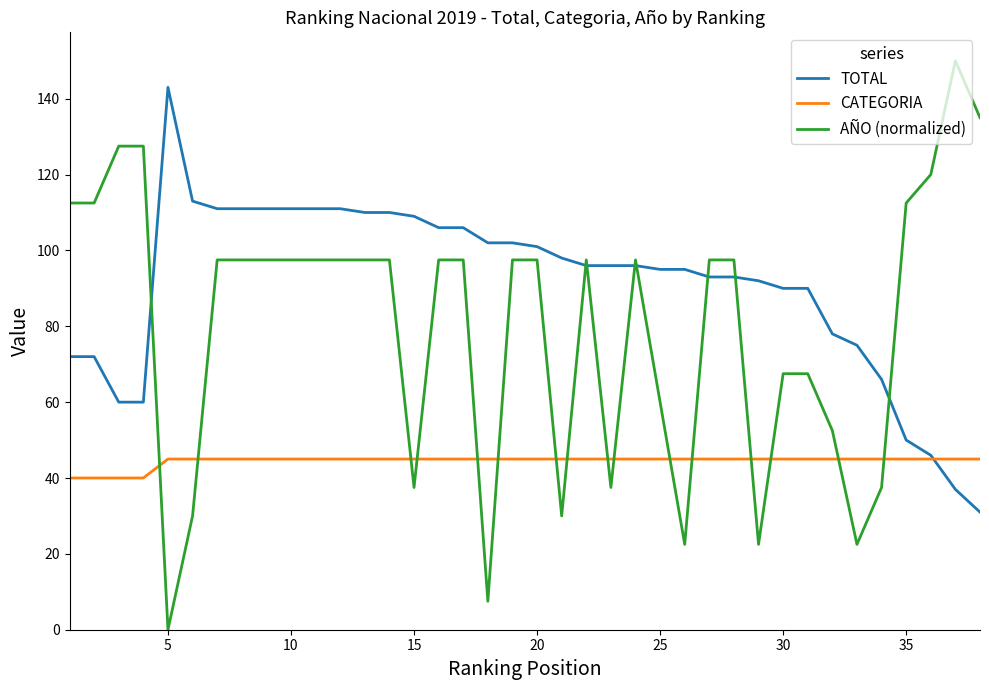

Which series ends up on top after the final intersection of CATEGORIA and TOTAL?

CATEGORIA